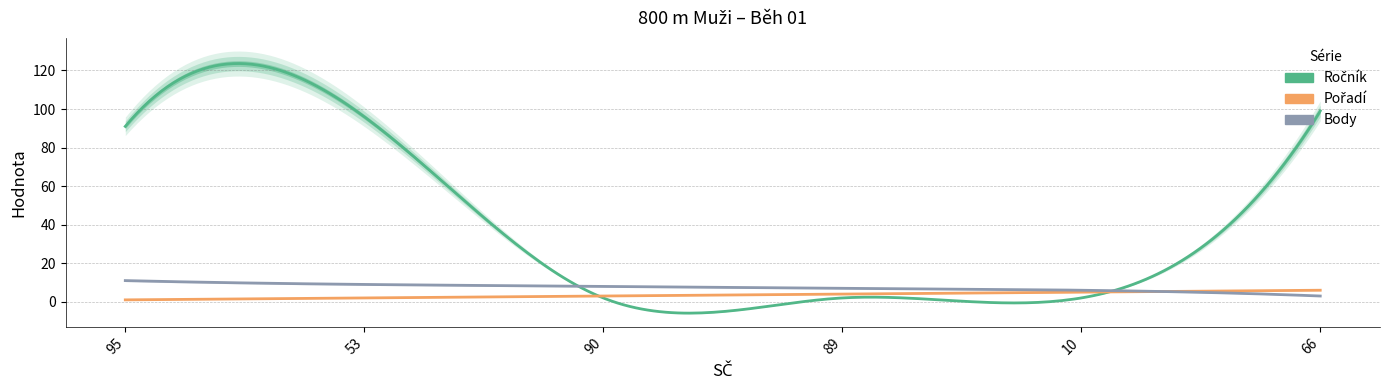

Where is Ročník nearest to the value 50?

95